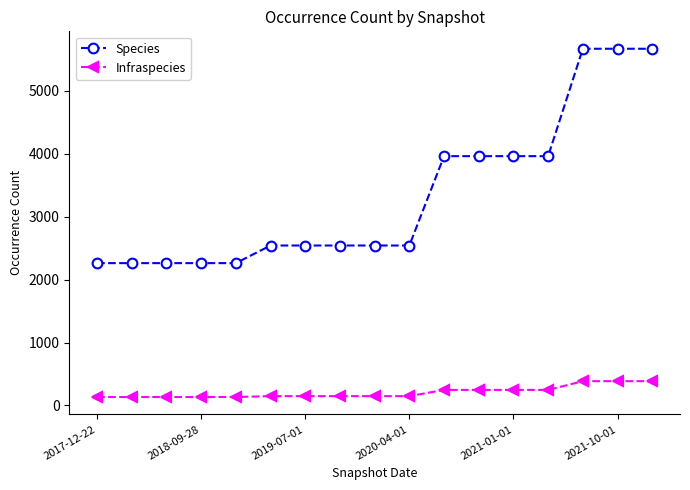

At how many categories does at least one series exceed 1064?

17